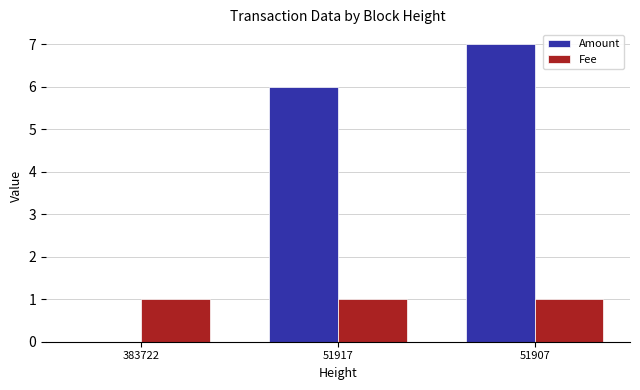

Reading left to right, transcribe all the data shown in this chart.

Amount: 383722=0	51917=6	51907=7
Fee: 383722=1	51917=1	51907=1